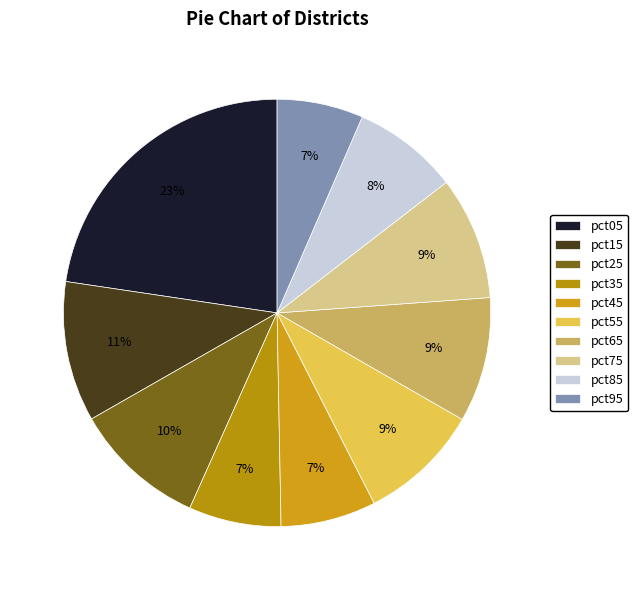

To the nearest percent, what portion does pct15 represent?

11%